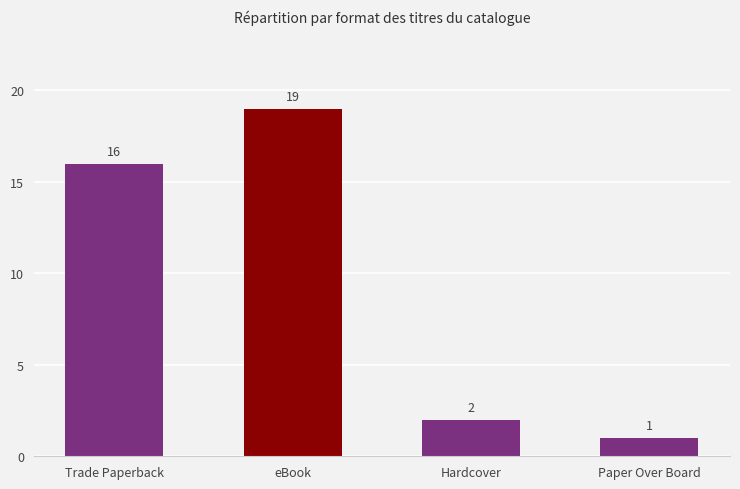

What is the value of the 1st bar from the left?

16